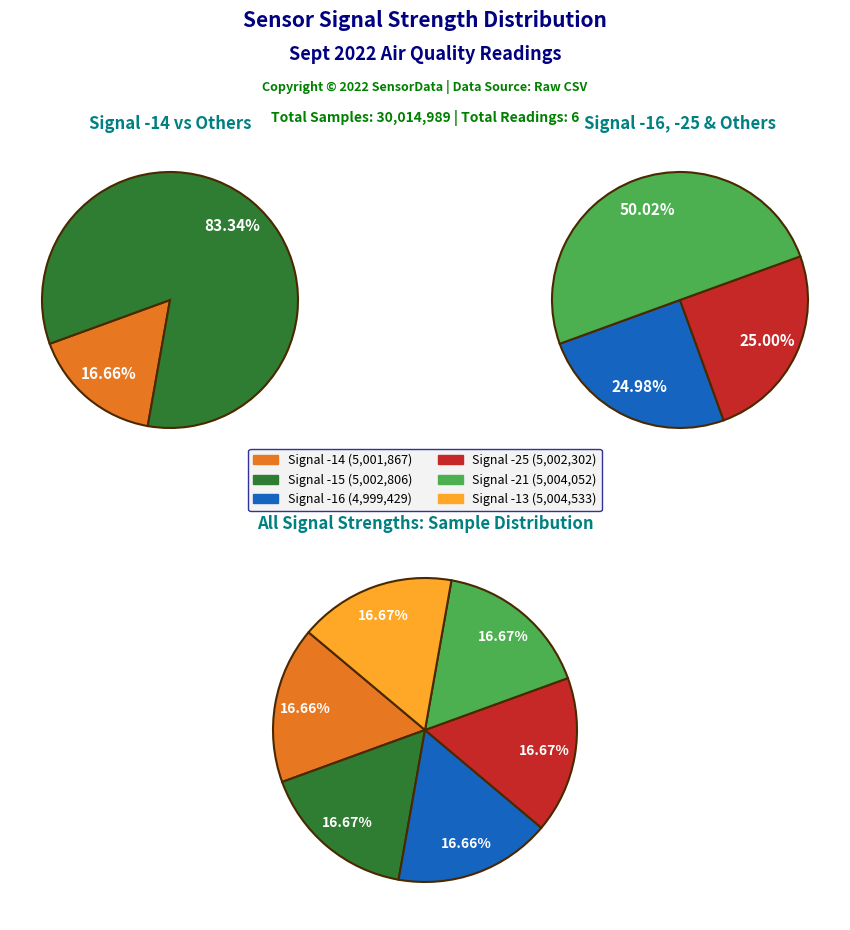

Is it true that Signal -15 is 17% of the pie?

True